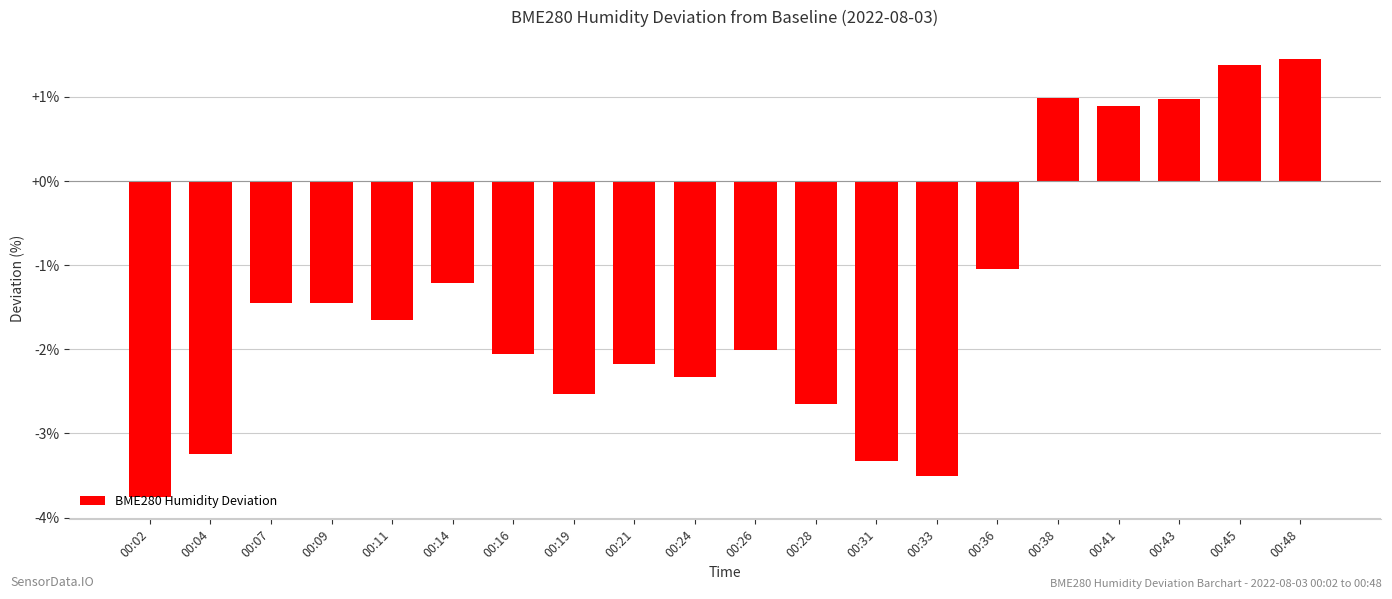

What is the value of the 9th bar from the left?

-2.2